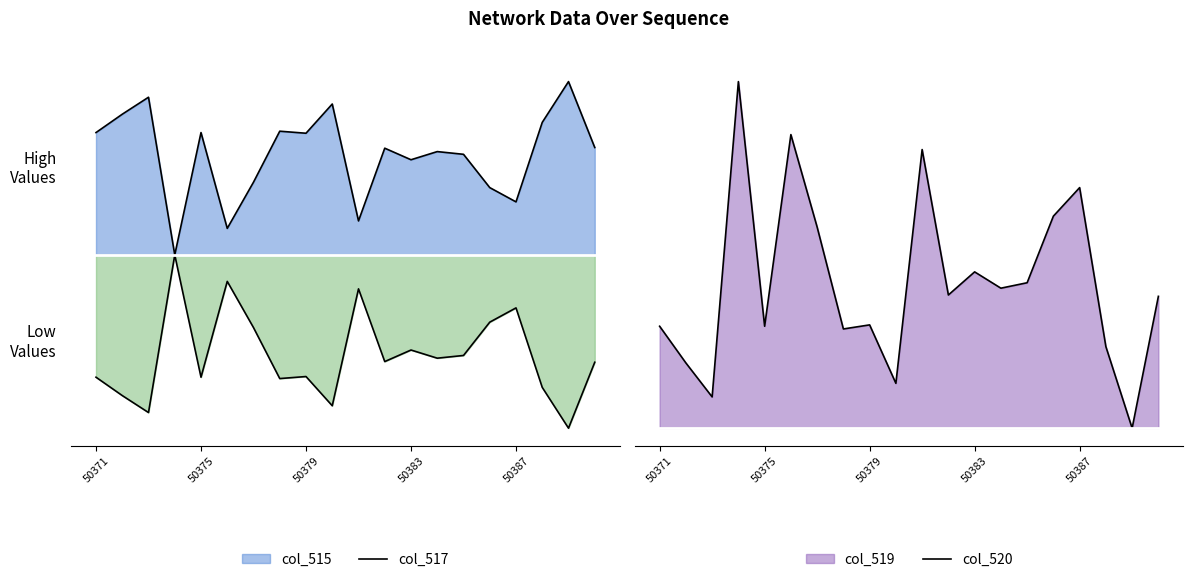

The value of col_517 at 50372 is 126.8. True or false?

False